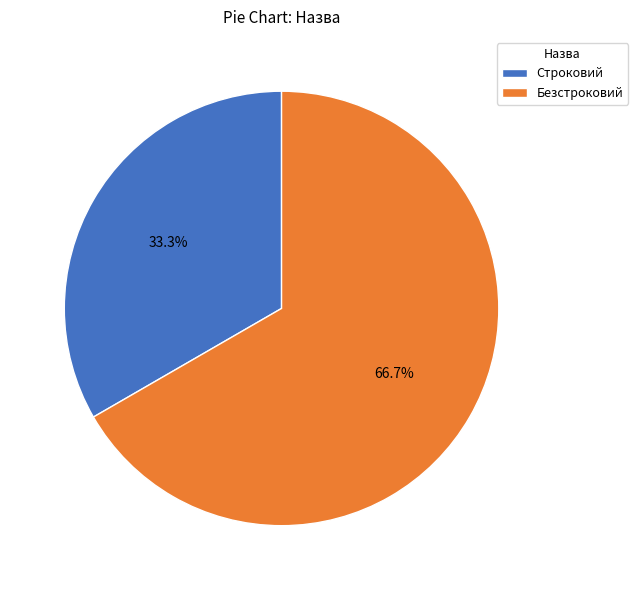

Count the number of slices in the pie.

2